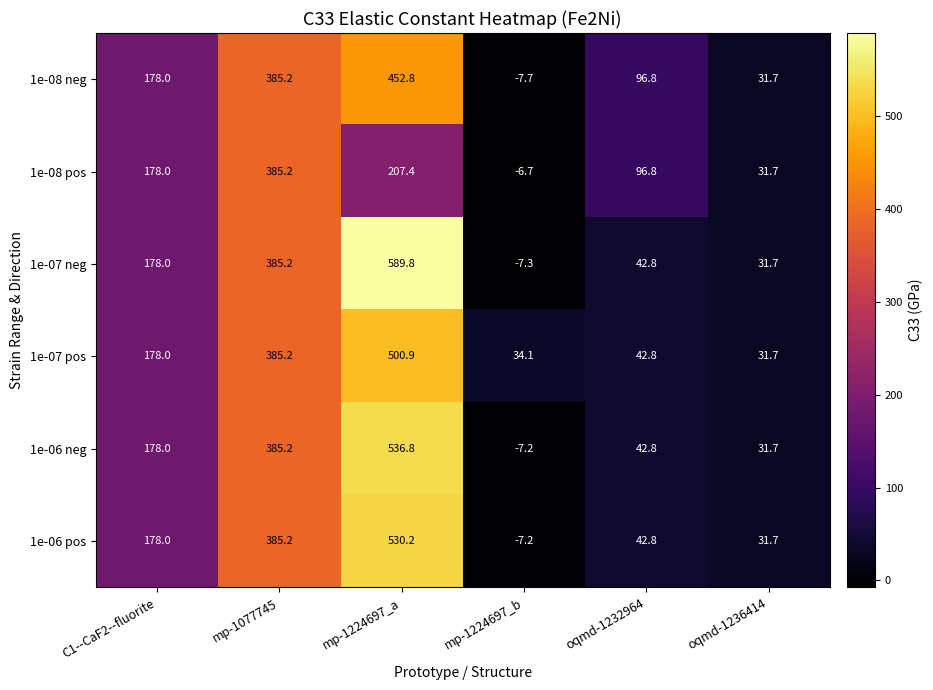

What is the greatest value displayed?

589.8